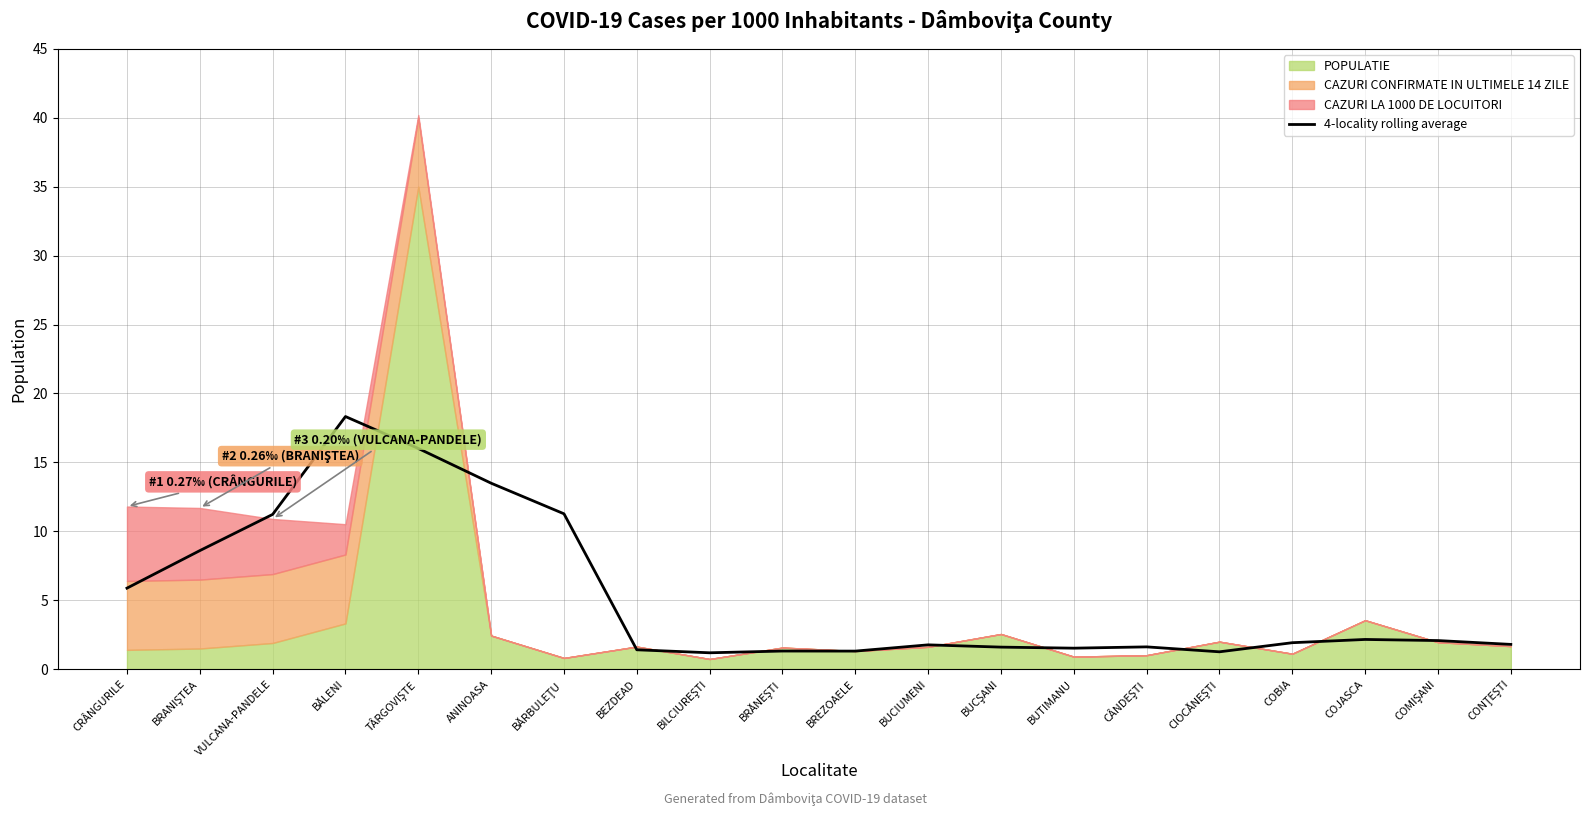

Between ANINOASA and VULCANA-PANDELE, which is larger?

ANINOASA